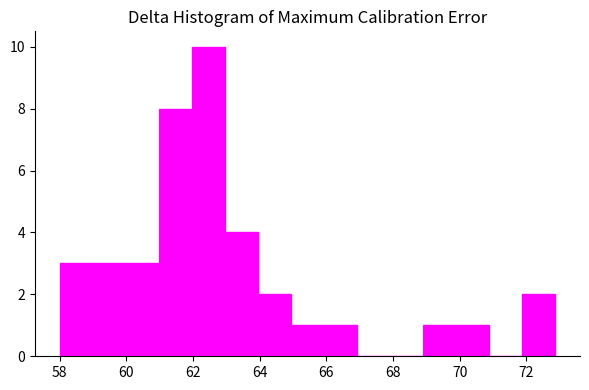

How tall is the bar that spans 59.0 to 60.0 on the x-axis? Neither the bar edges nor the heights are printed on the chart, so give them approximately, as read against the axes.

3